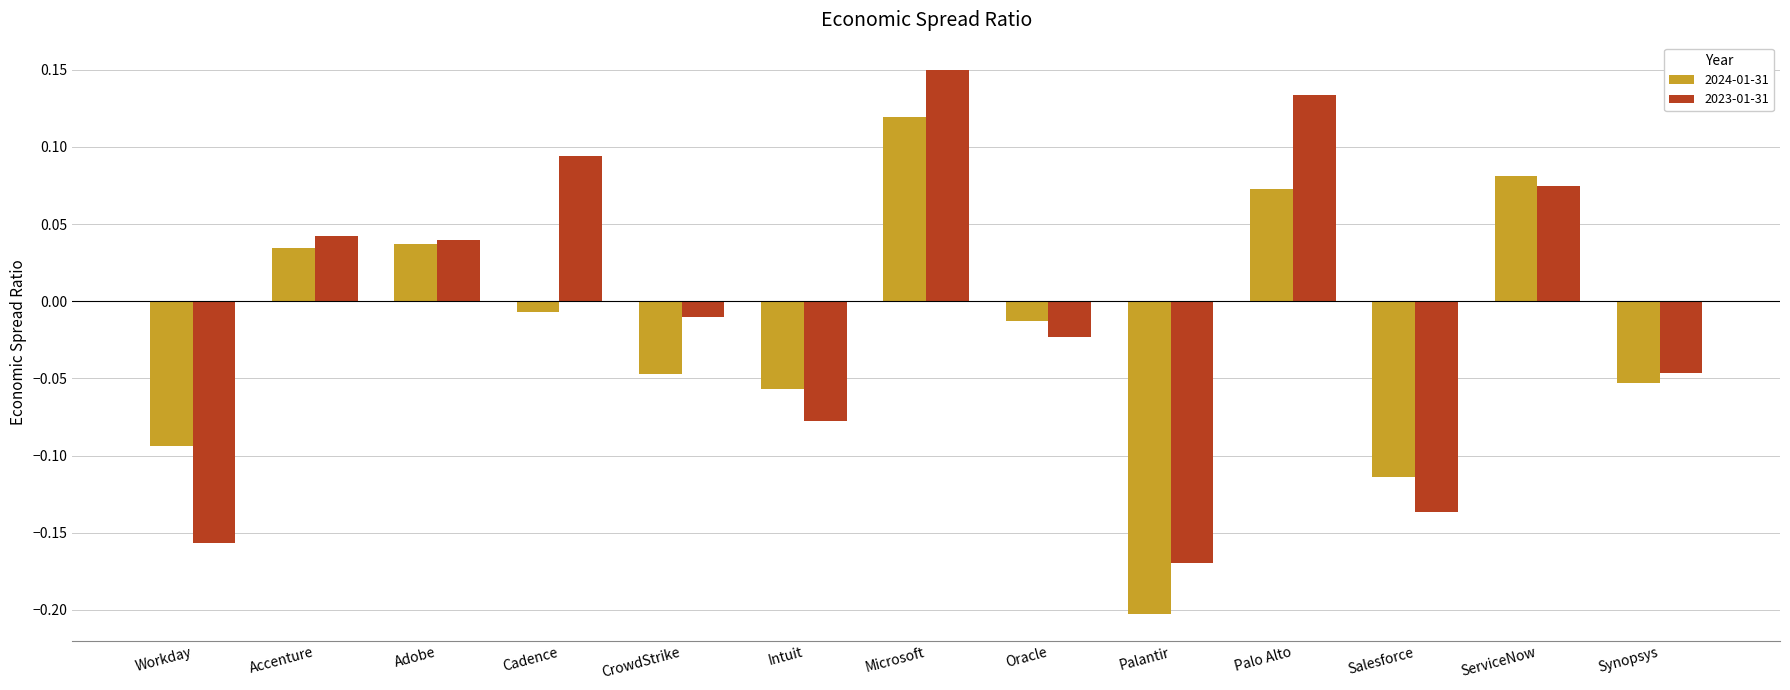

How many bars are there in each group?

2